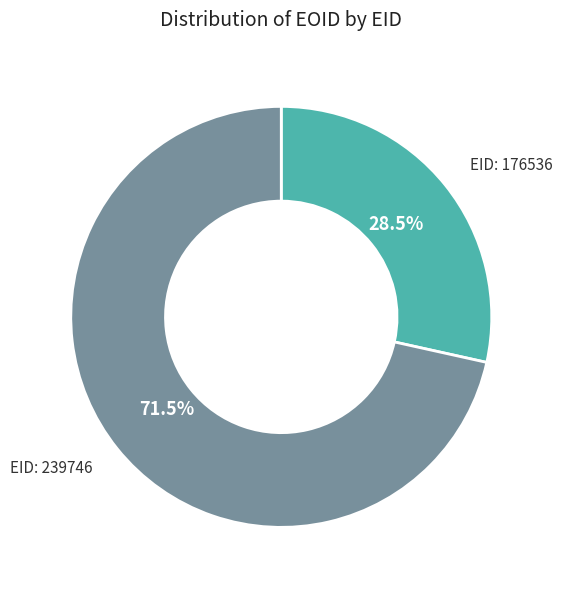

To the nearest percent, what is the average slice percentage?

50%